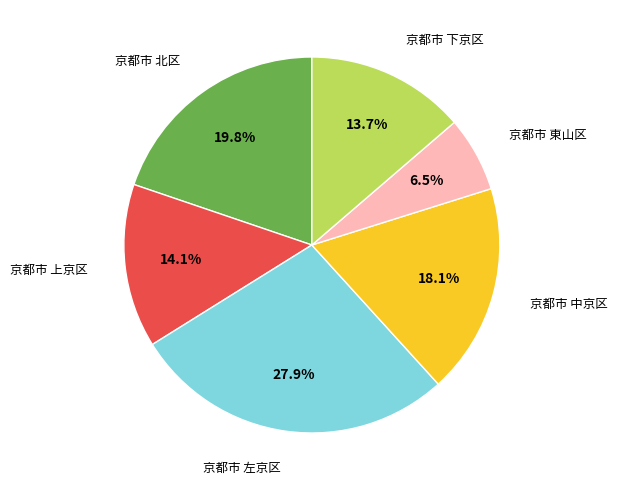

Does any single category account for the majority?

No